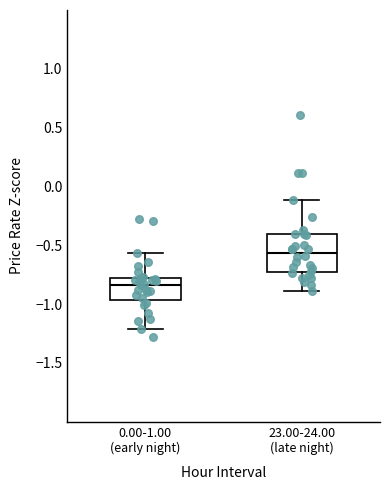

Reading left to right, transcribe this box plot: for each box, give where its median line is, the range the box spans, and where its two whiskers end, as read against the y-axis. The values are not printed on the chart, so give them approximately, as read against the axis.

0.00-1.00 (early night): median -0.85, box -0.95 to -0.80, whiskers -1.20 to -0.55
23.00-24.00 (late night): median -0.55, box -0.70 to -0.40, whiskers -0.90 to -0.10